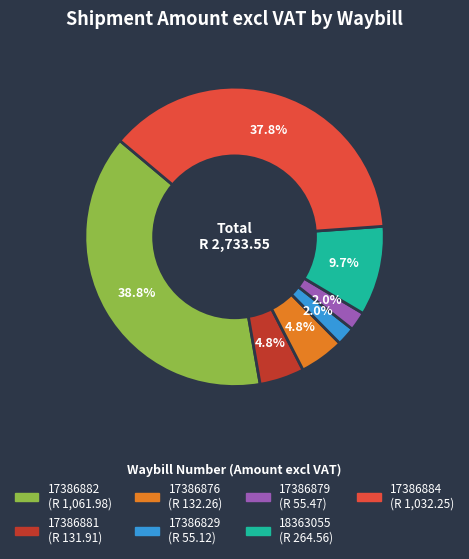

Which has a higher value, 18363055 or 17386829?

18363055